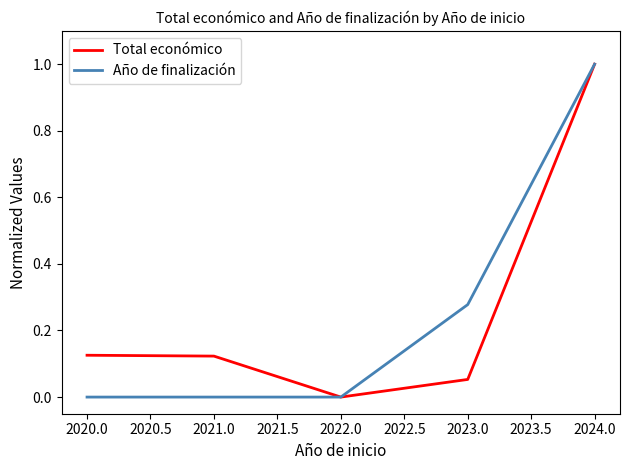

Is the value of Total económico at 2022.0 greater than the value of Año de finalización at 2024.0?

No